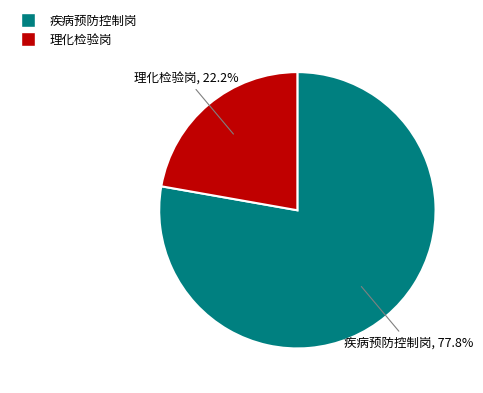

What is the total percentage of 疾病预防控制岗 and 理化检验岗?

100.0%